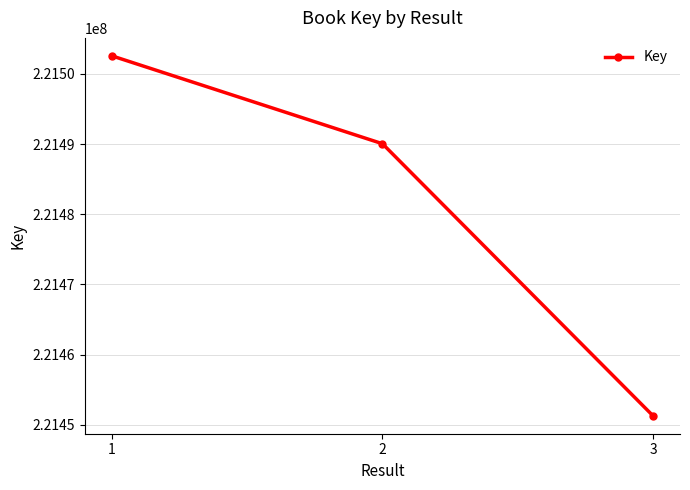

How many data points are less than 221490053?

1